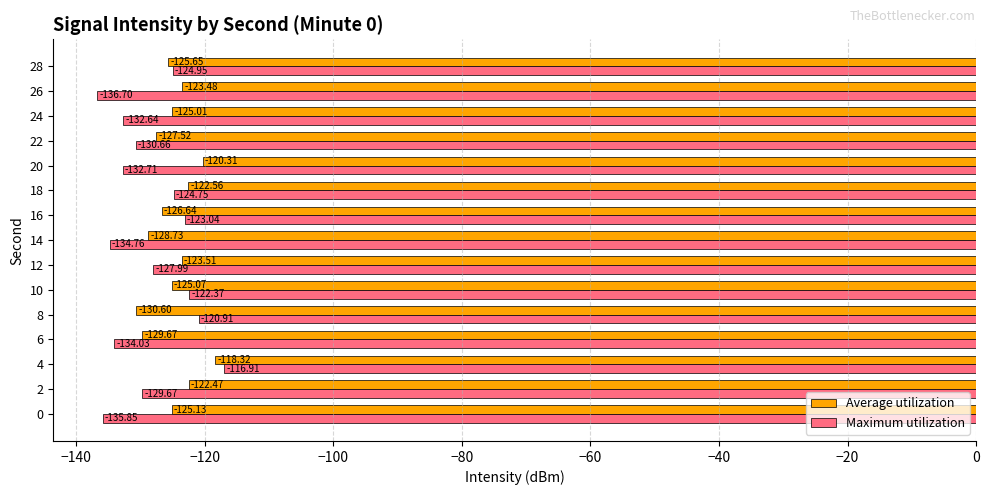

At which category is the sum across all series the highest?

4